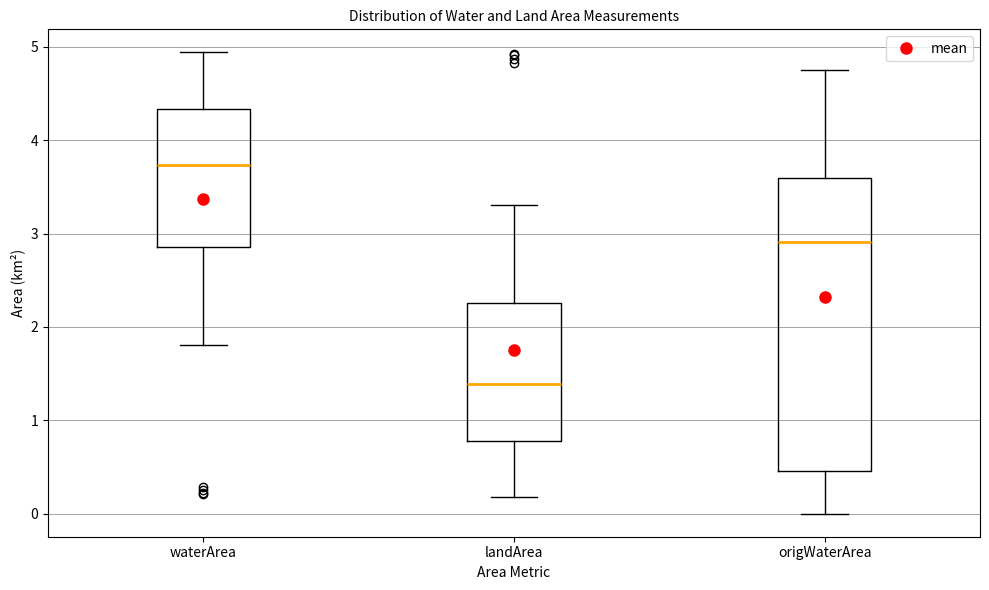

Reading left to right, read every box against the y-axis: the position of its median line, the range the box covers, and the ends of its whiskers. The values are not printed on the chart, so give them approximately, as read against the axis.

waterArea: median 3.7, box 2.9 to 4.3, whiskers 1.8 to 4.9
landArea: median 1.4, box 0.8 to 2.3, whiskers 0.2 to 3.3
origWaterArea: median 2.9, box 0.5 to 3.6, whiskers 0.0 to 4.8